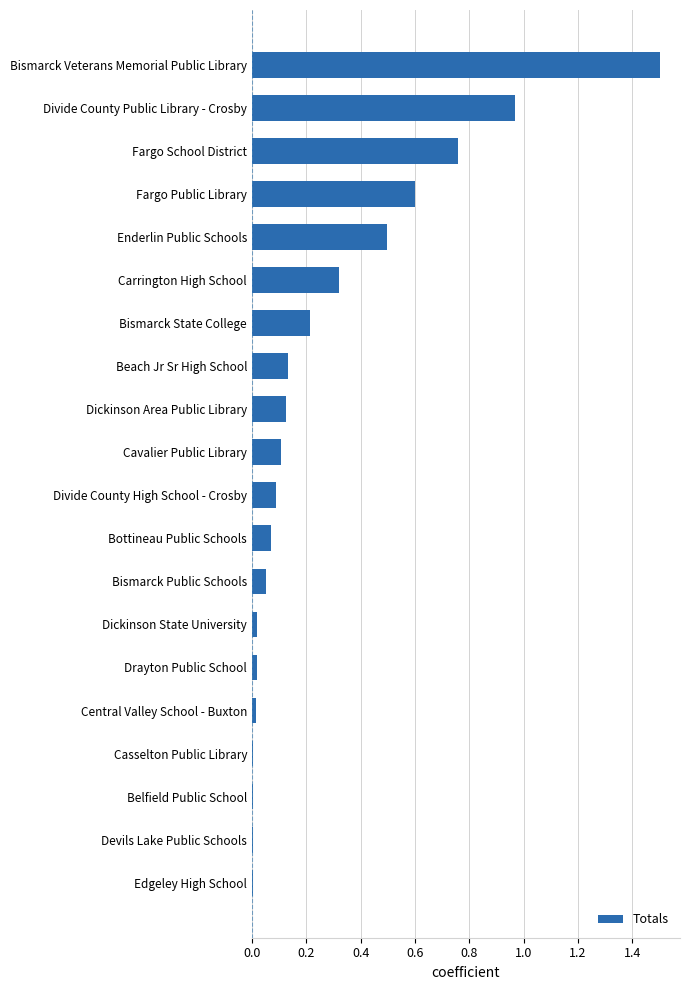

True or false: the data shows 0.1 at Dickinson Area Public Library.

True